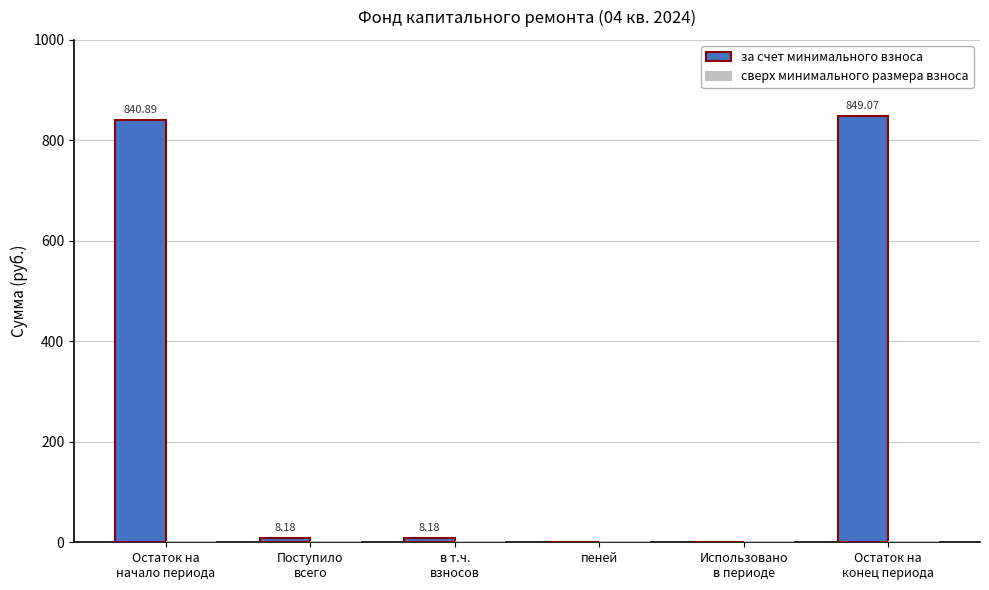

What is the sum of all values?

1706.3